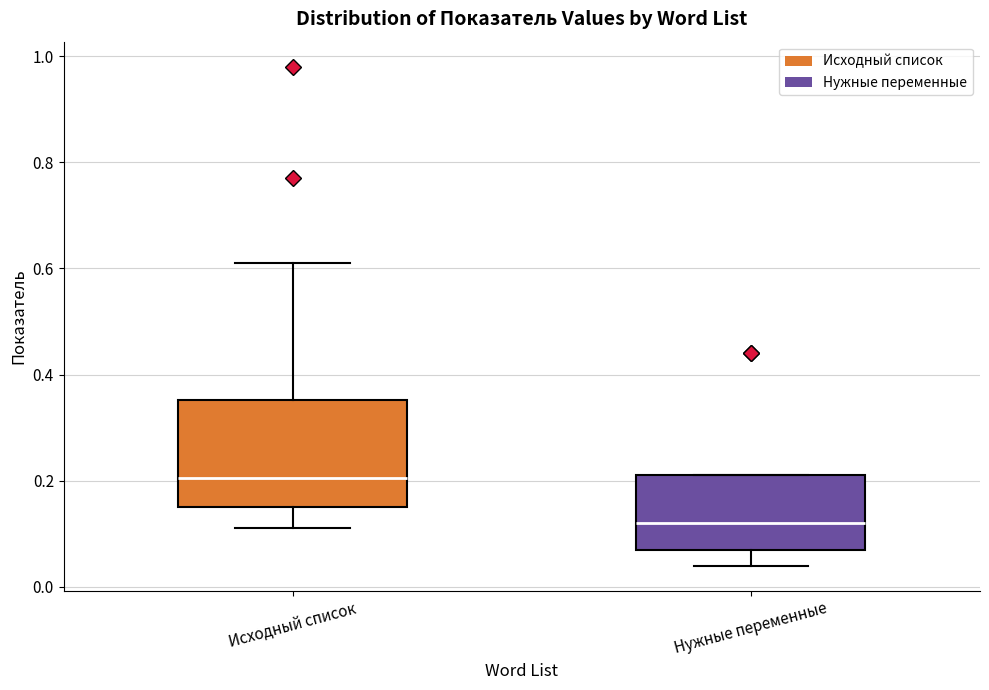

Which box has the highest median line?

Исходный список